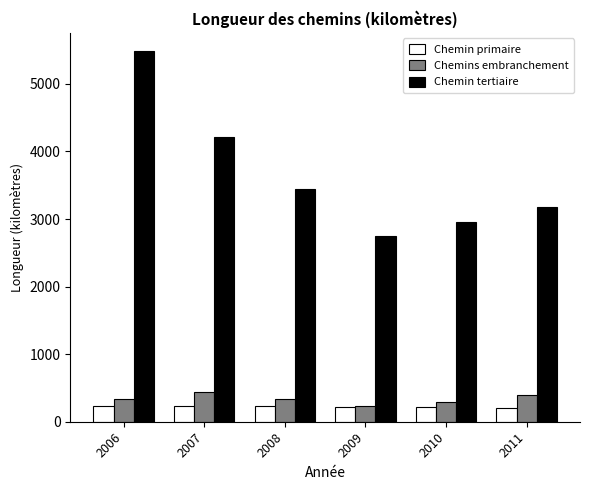

The value of Chemins embranchement at 2009 is 51.9. True or false?

False